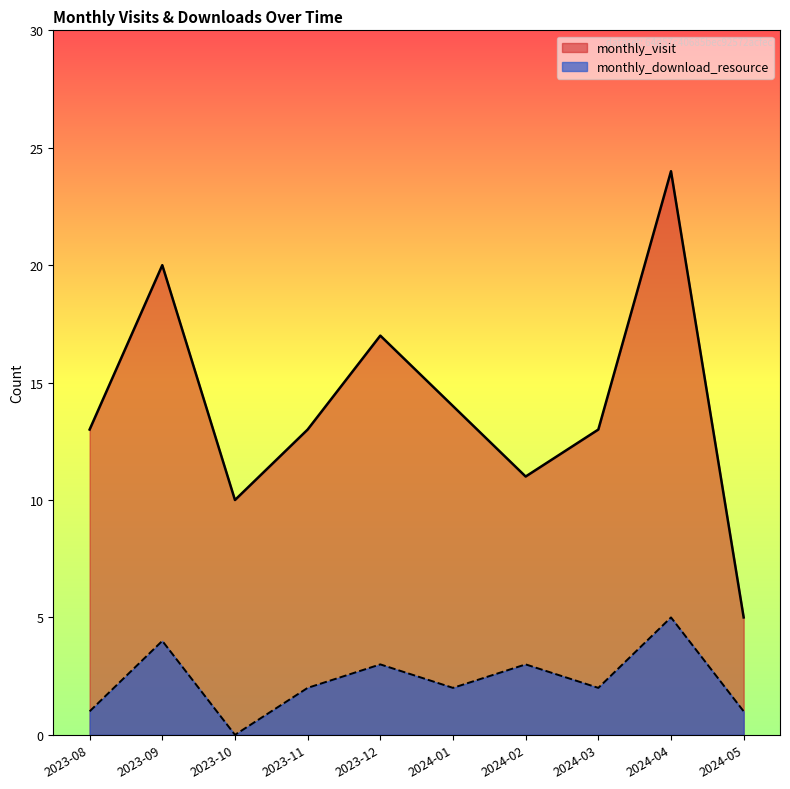

Reading left to right, list all the values displayed in this chart.

monthly_visit: 13	20	10	13	17	14	11	13	24	5
monthly_download_resource: 1	4	0	2	3	2	3	2	5	1